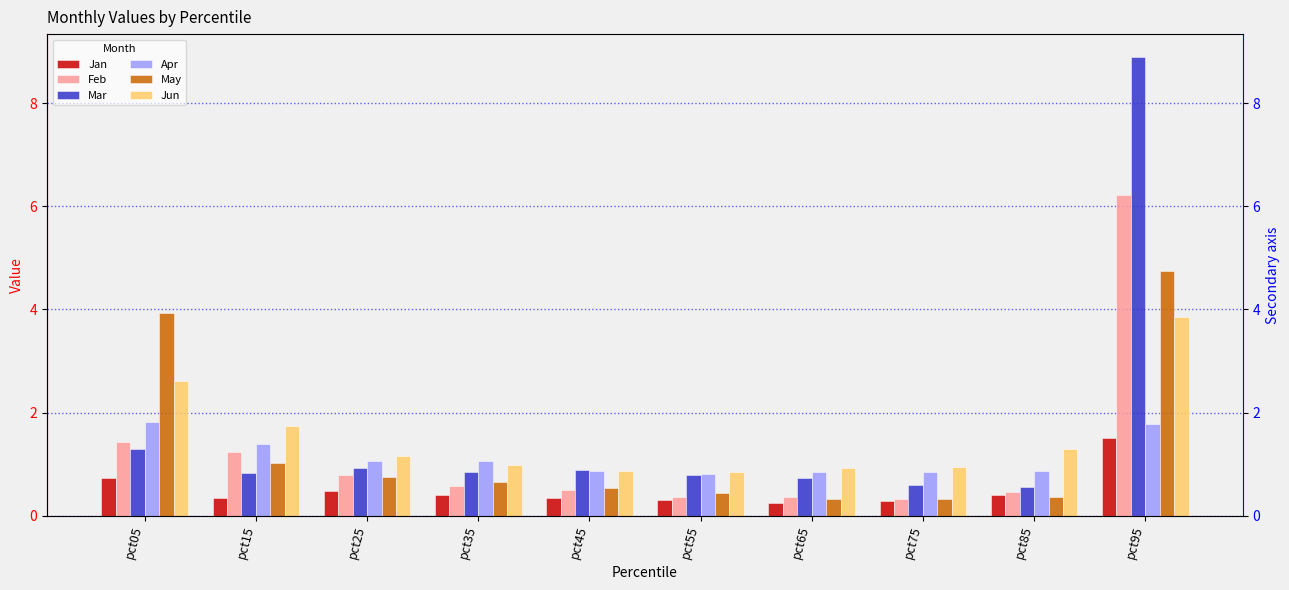

What is the difference between the maximum and minimum values in the Mar series?

8.3